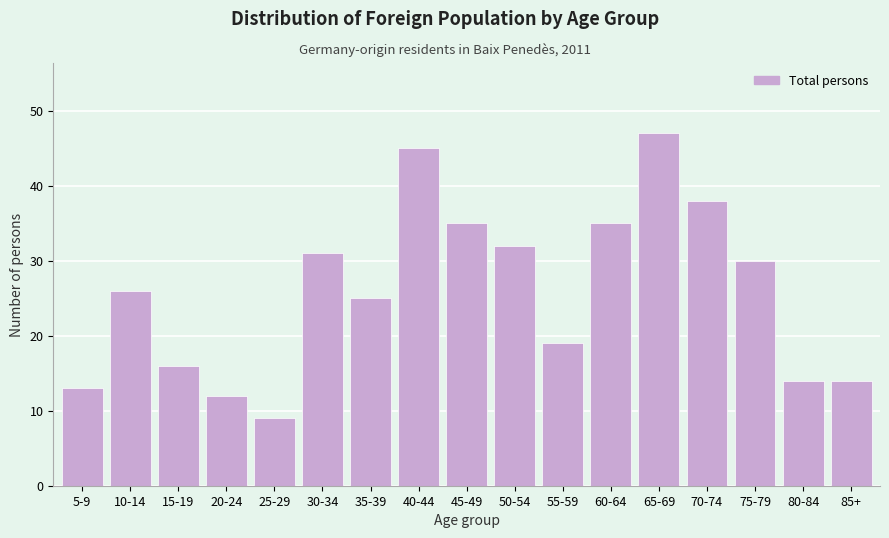

Reading left to right, extract all data points from this chart.

13	26	16	12	9	31	25	45	35	32	19	35	47	38	30	14	14